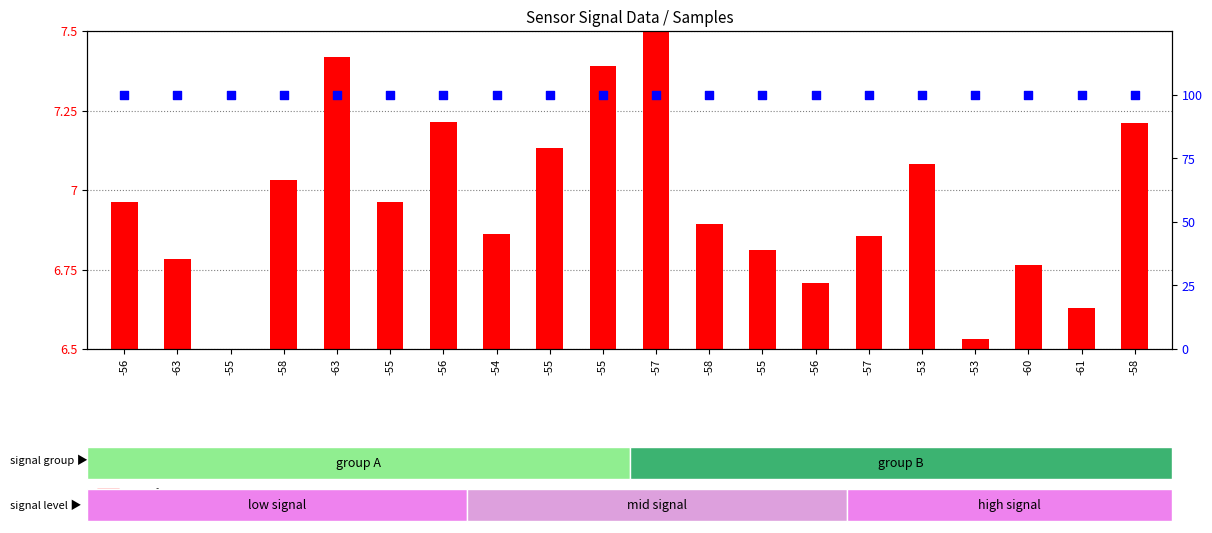

Is the value of transformed count at -58 greater than the value of percentile rank within the sample at -55?

No